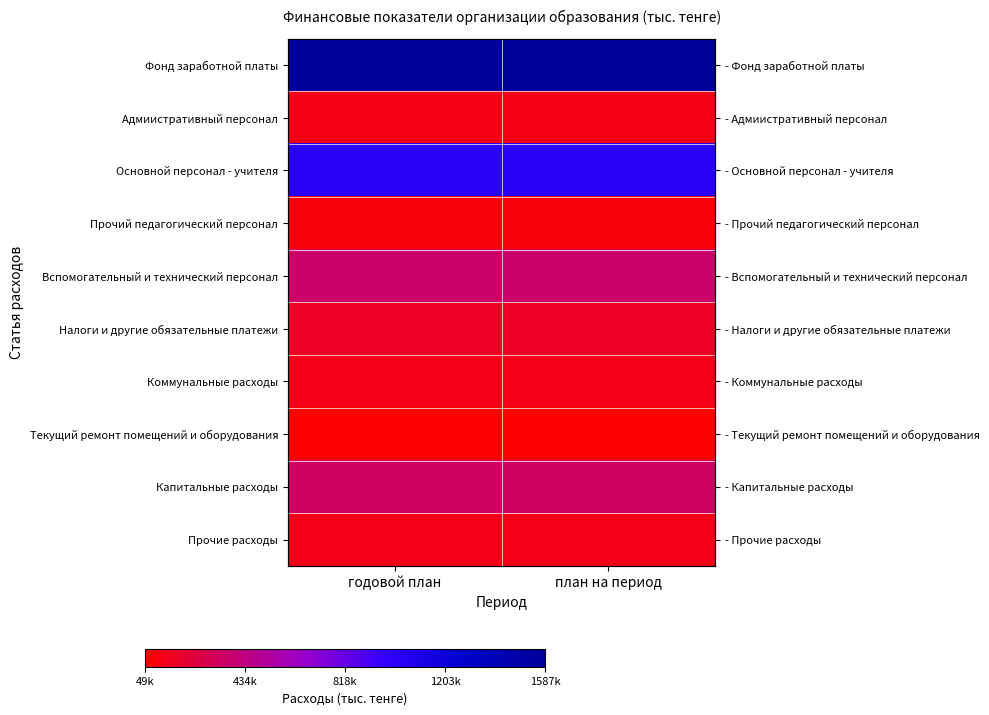

What is the maximum value shown in the chart?

1587118.4